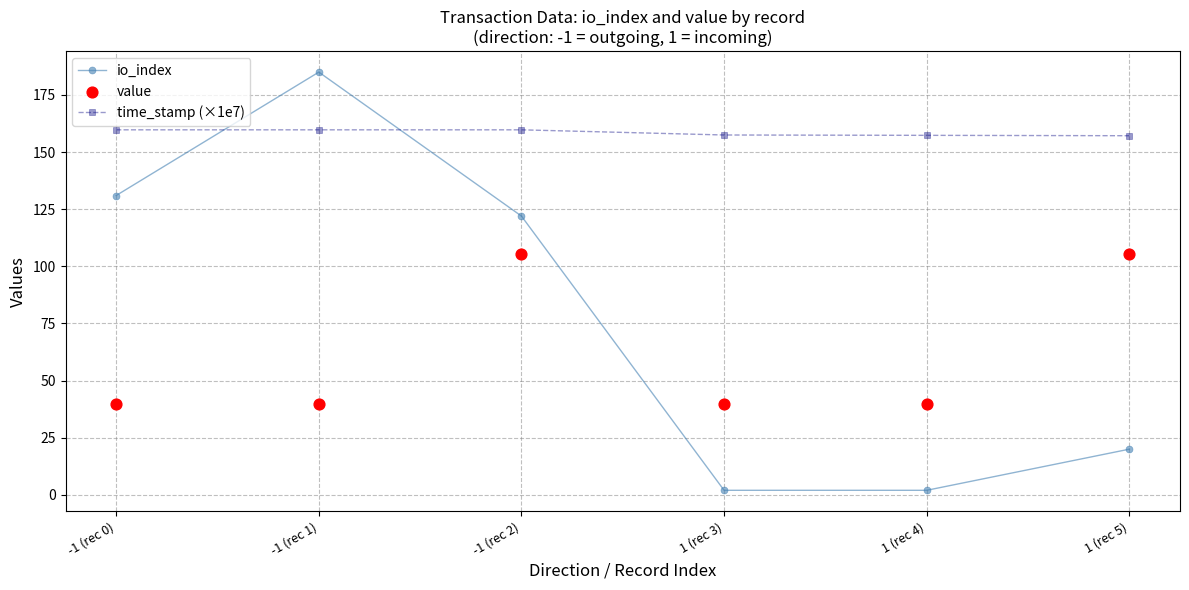

Which series reaches the maximum Y coordinate?

io_index